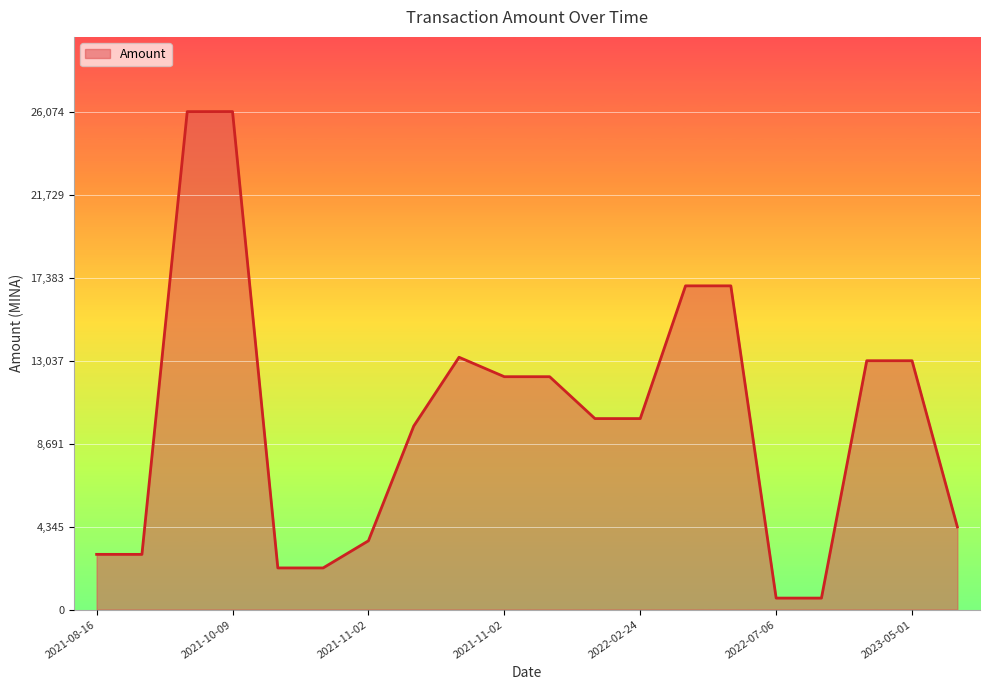

Count the number of categories in the chart.

20